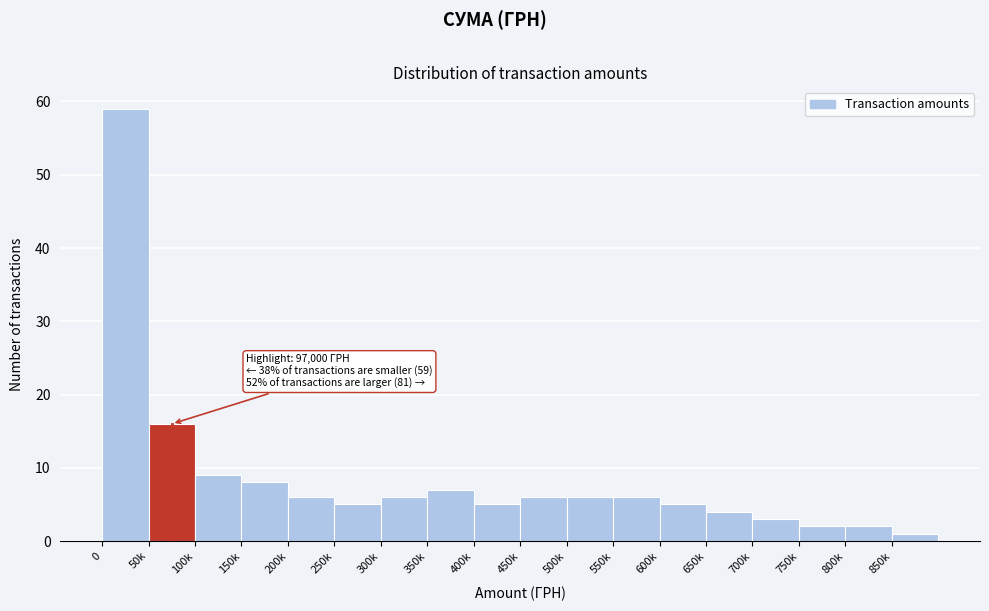

Reading left to right, what are all the values shown in this chart?

59	16	9	8	6	5	6	7	5	6	6	6	5	4	3	2	2	1